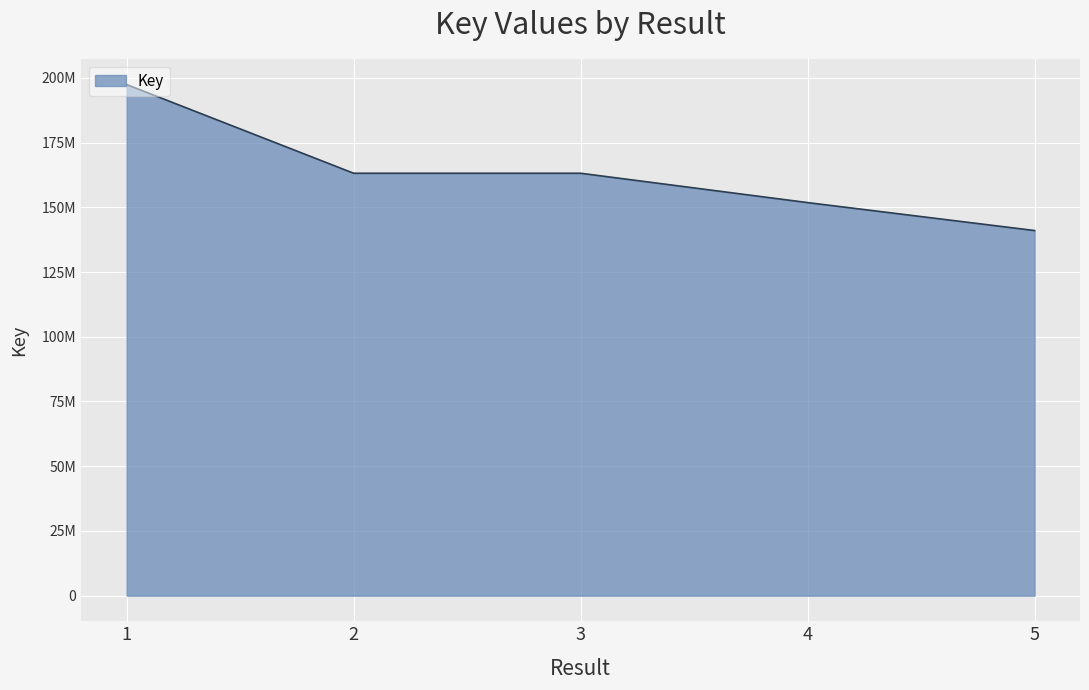

Approximately how many times larger is the value at 5 compared to 2?

0.9